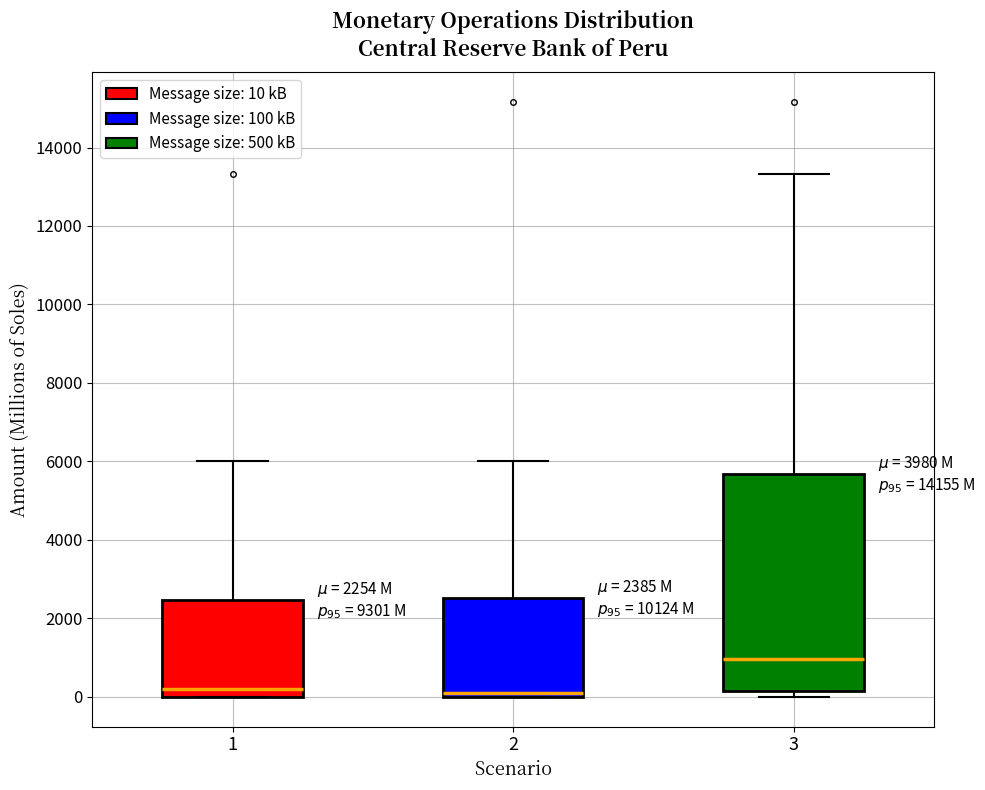

Comparing the boxes themselves (not the whiskers), which one is the tallest?

3